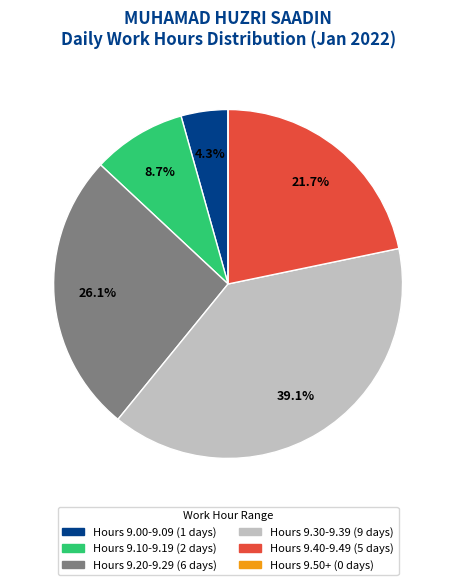

Does any single category account for the majority?

No